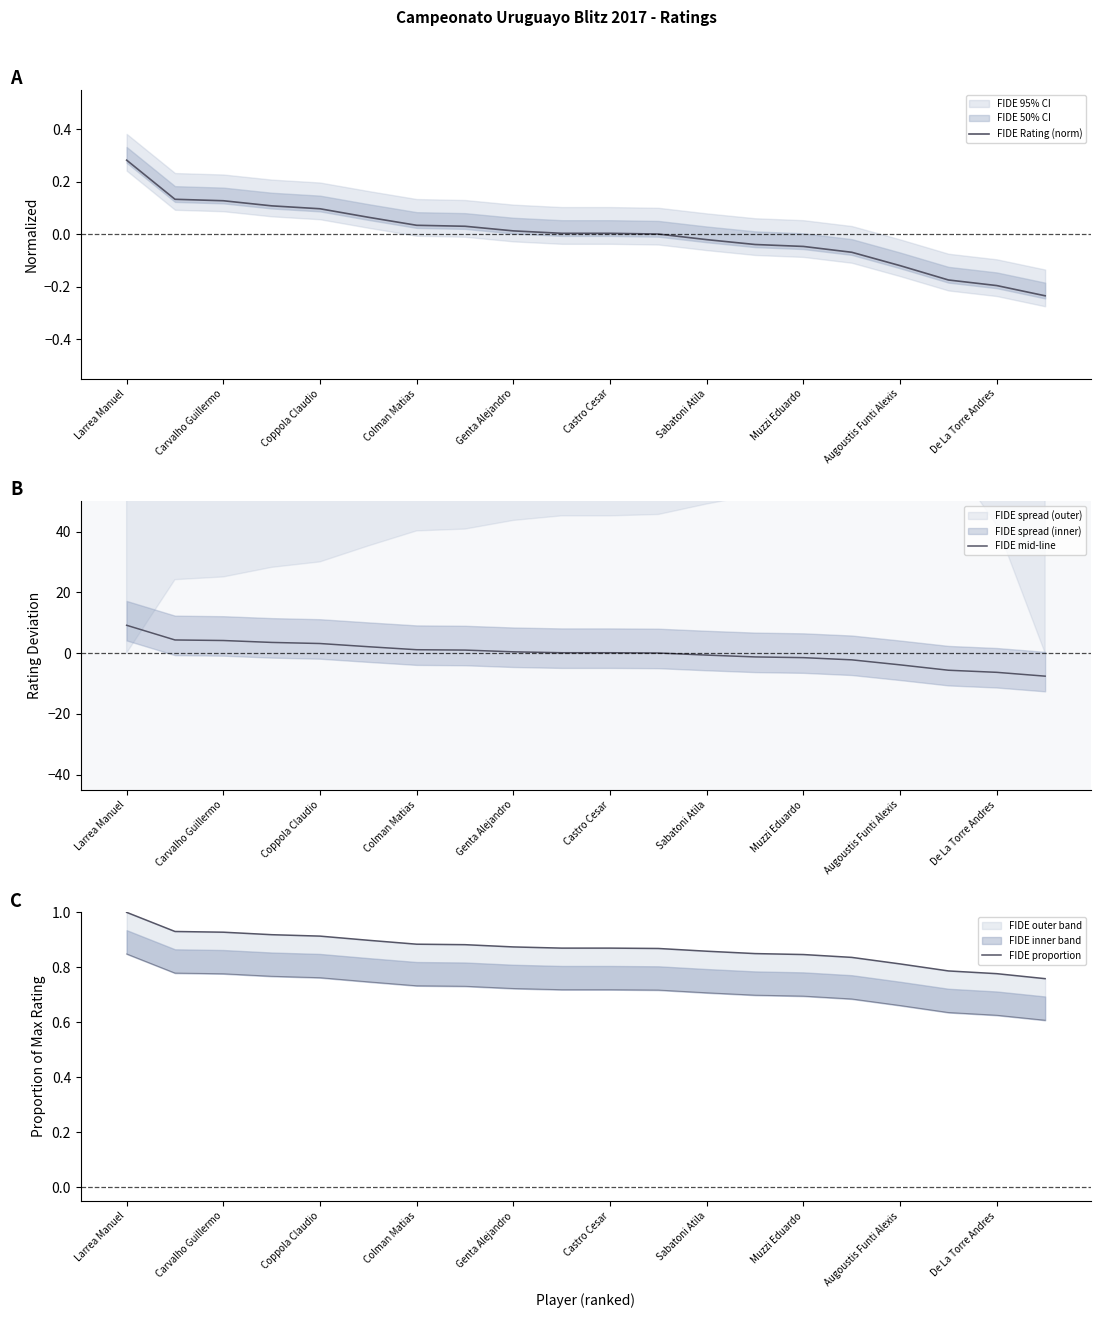

Which series has the largest range (max minus min)?

FIDE mid-line